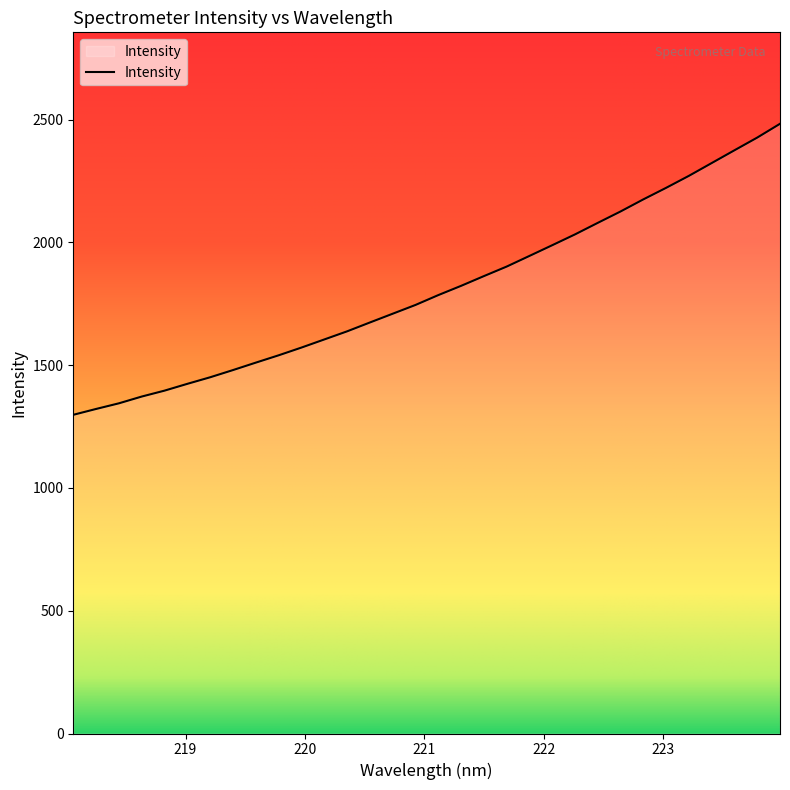

What is the maximum value shown in the chart?

2483.1